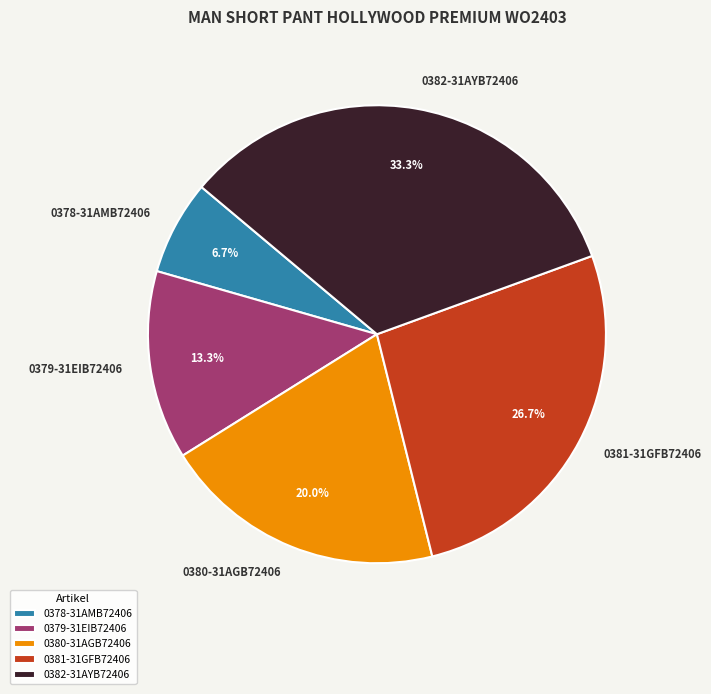

Is it true that 0380-31AGB72406 is 12% of the pie?

False